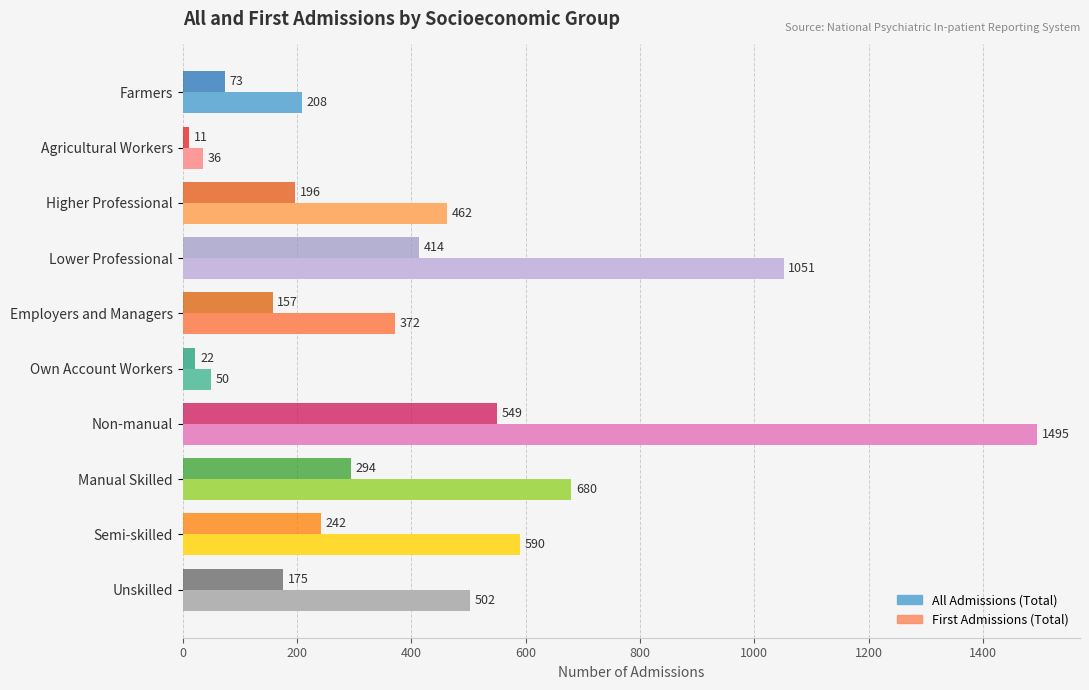

What is the total value across all series at Non-manual?

2044